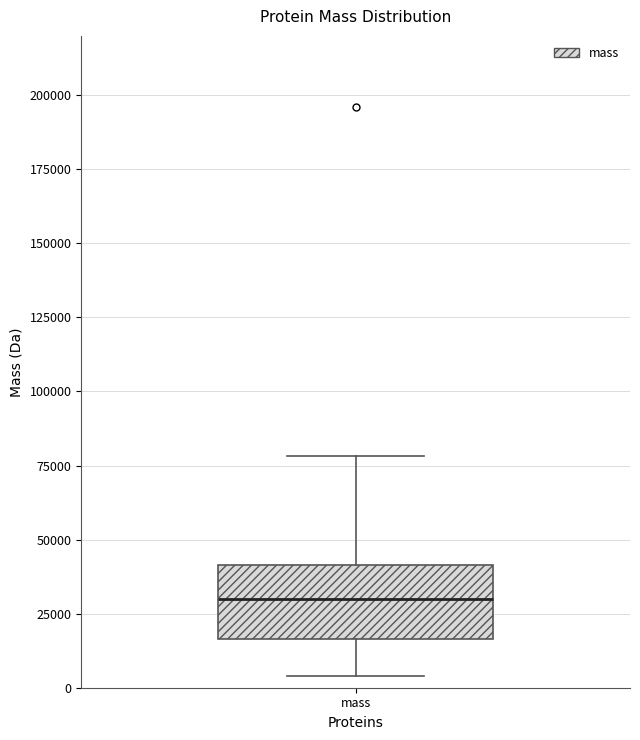

Read this box plot against the y-axis: the position of the median line, the range covered by the box, and the ends of both whiskers. The values are not printed on the chart, so give them approximately, as read against the axis.

median 30000, box 15000 to 40000, whiskers 5000 to 80000